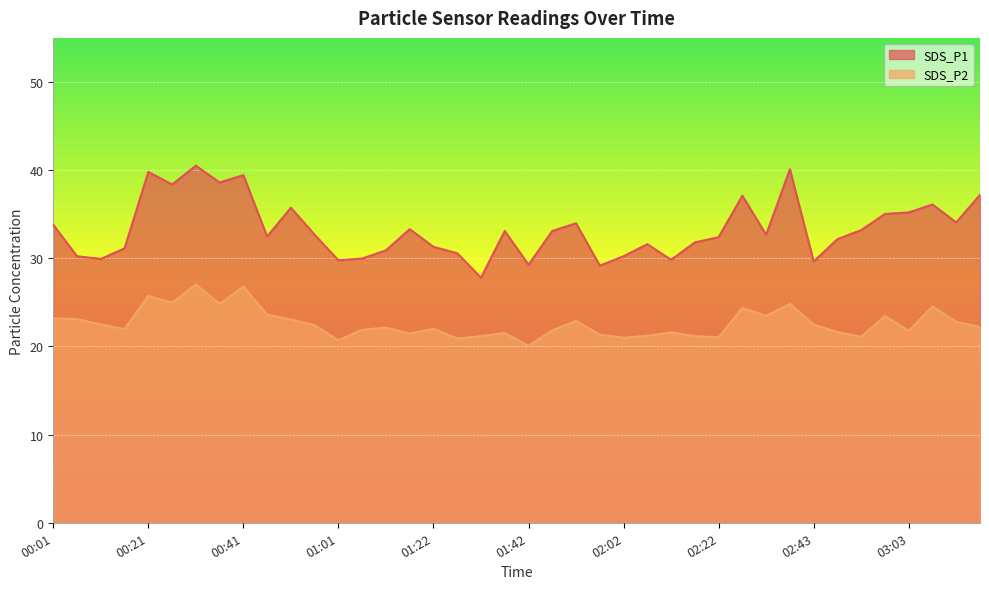

What is the spread (max minus min) of values at 01:32?

6.6